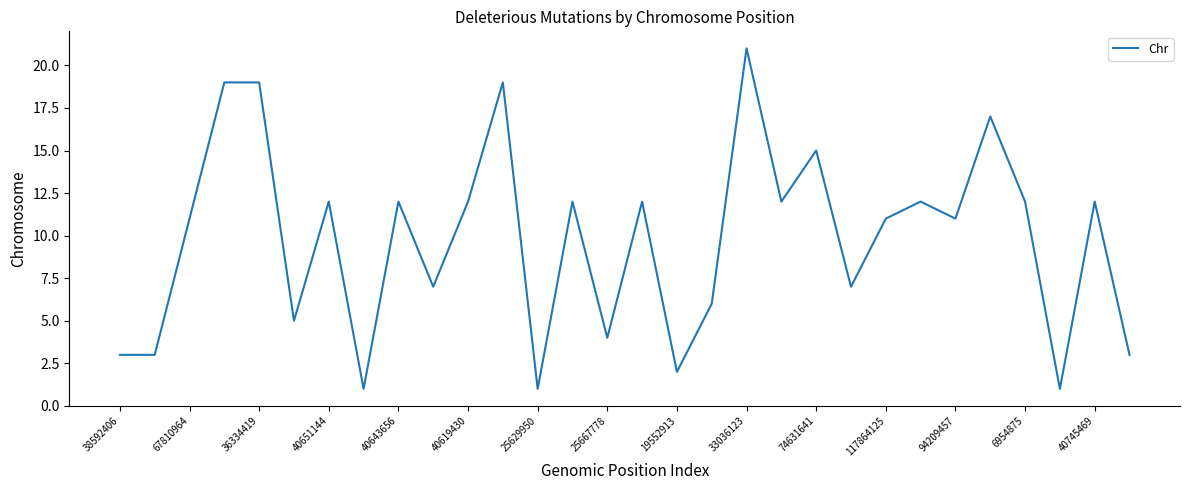

Count the number of data series in this chart.

1